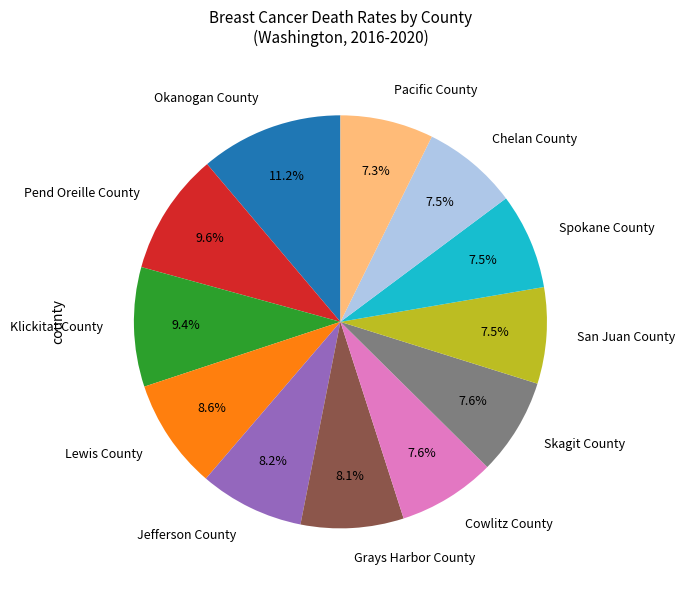

To the nearest percent, what is the difference between the Jefferson County and Cowlitz County slice percentages?

1%